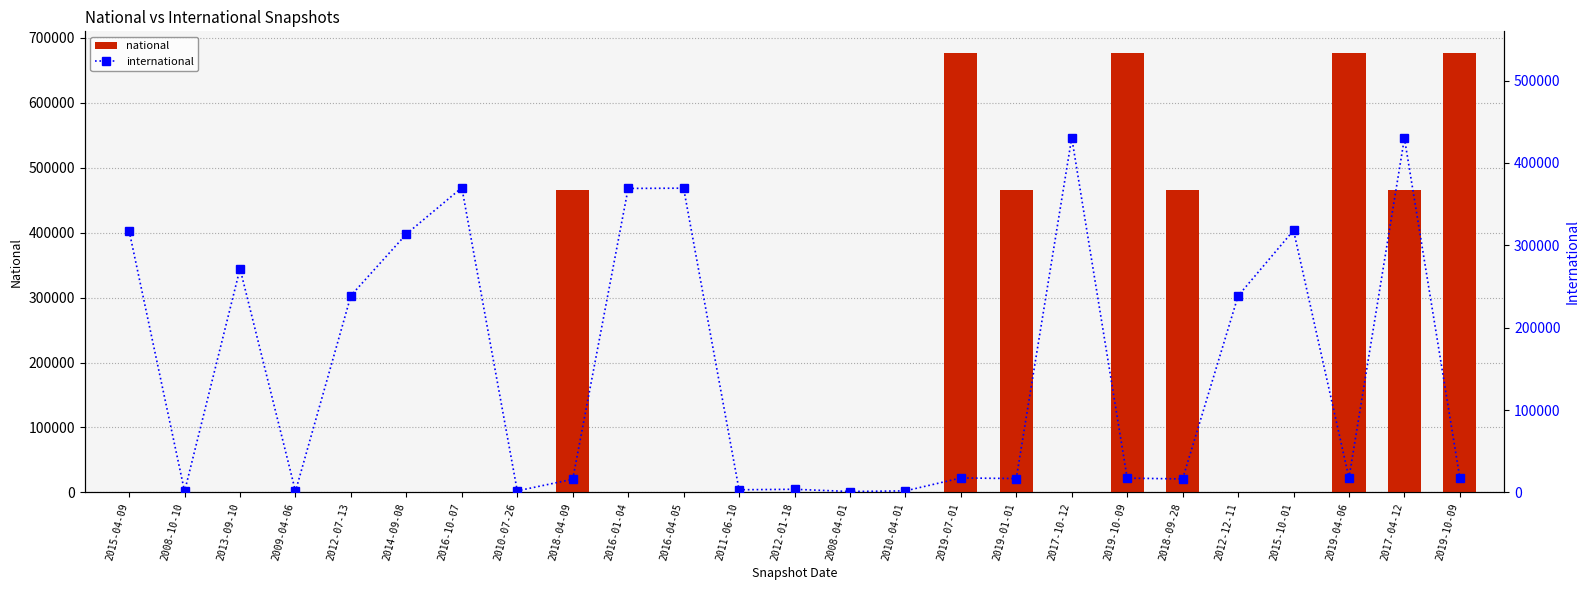

Which category has the highest value in the national series?

2019-07-01